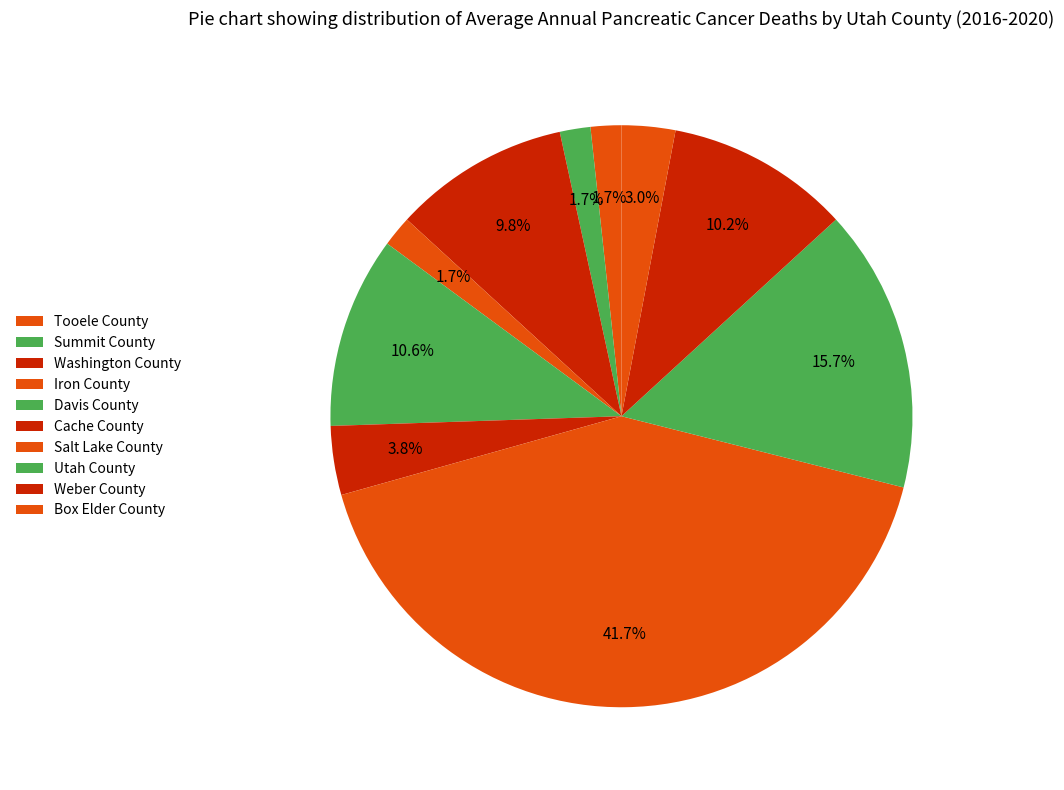

How many slices are in this pie chart?

10